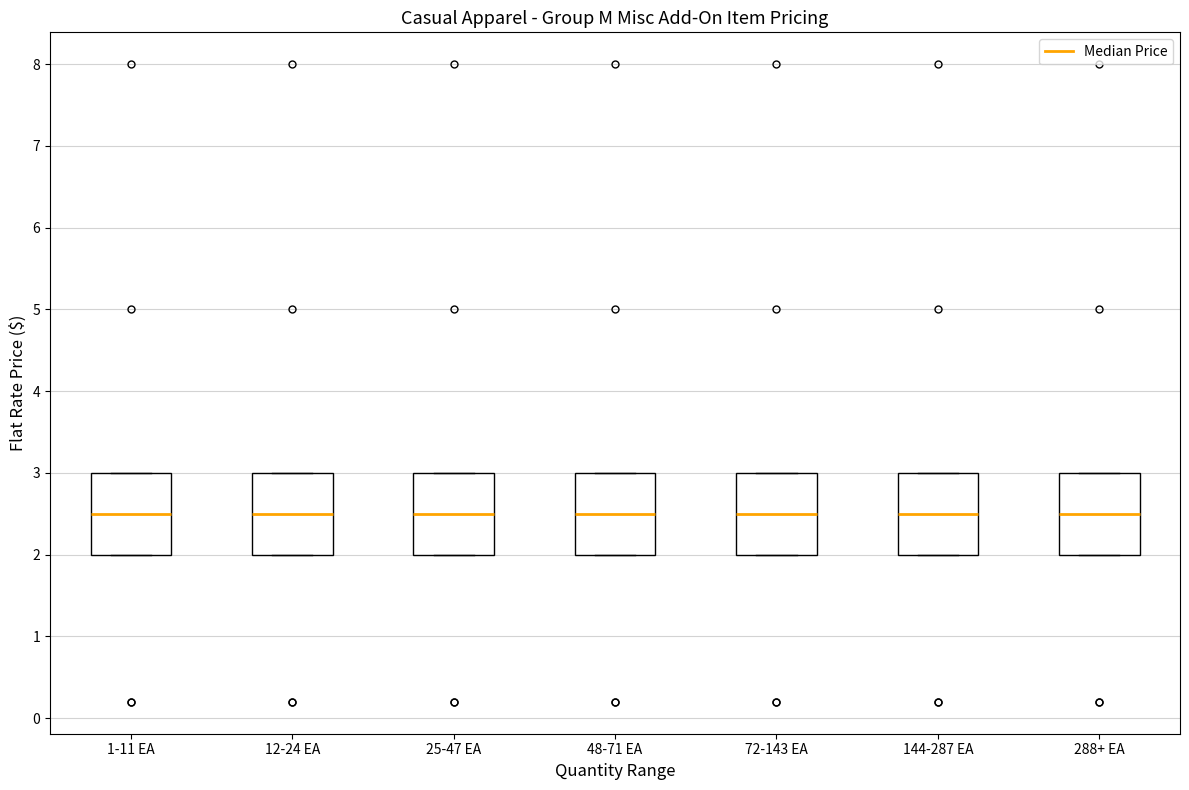

Reading left to right, transcribe this box plot: for each box, give where its median line is, the range the box spans, and where its two whiskers end, as read against the y-axis. The values are not printed on the chart, so give them approximately, as read against the axis.

1-11 EA: median 2.5, box 2.0 to 3.0, whiskers 2.0 to 3.0
12-24 EA: median 2.5, box 2.0 to 3.0, whiskers 2.0 to 3.0
25-47 EA: median 2.5, box 2.0 to 3.0, whiskers 2.0 to 3.0
48-71 EA: median 2.5, box 2.0 to 3.0, whiskers 2.0 to 3.0
72-143 EA: median 2.5, box 2.0 to 3.0, whiskers 2.0 to 3.0
144-287 EA: median 2.5, box 2.0 to 3.0, whiskers 2.0 to 3.0
288+ EA: median 2.5, box 2.0 to 3.0, whiskers 2.0 to 3.0